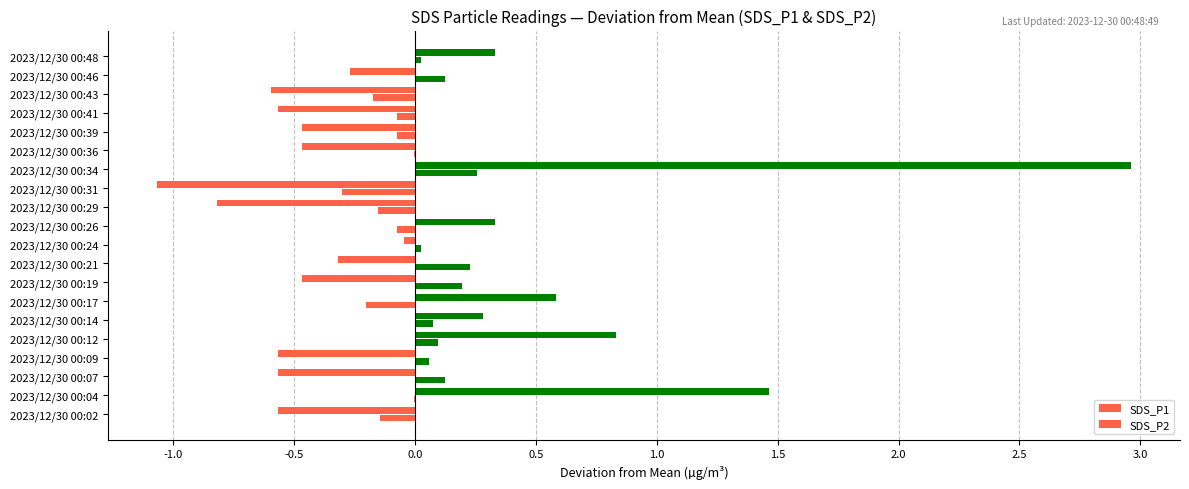

What is the maximum value for SDS_P1?

3.0